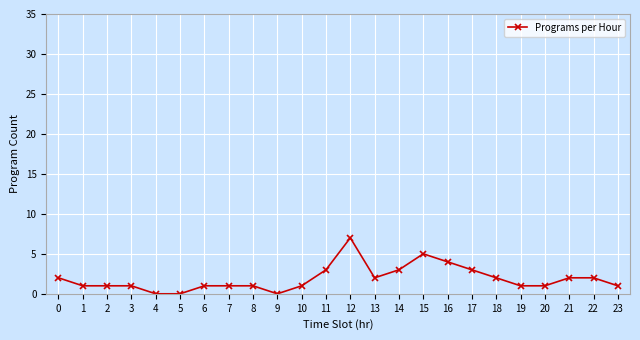

How many series are shown in this chart?

1